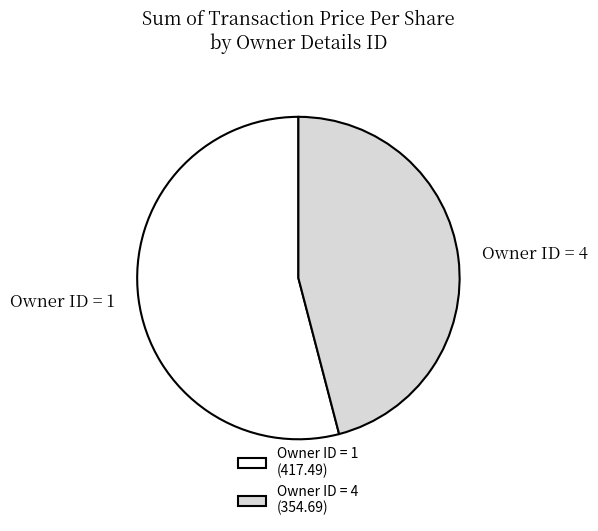

Is it true that Owner ID = 4 is 46% of the pie?

True